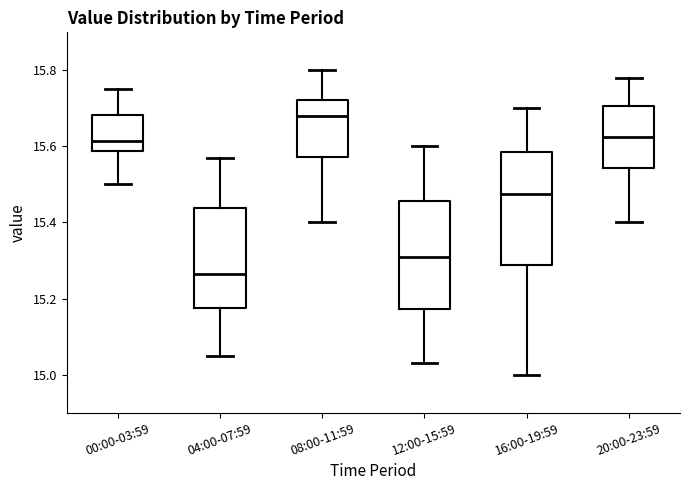

Where does the median line of the box for 12:00-15:59 sit on the y-axis? The values are not printed on the chart, so give them approximately, as read against the axis.

15.32